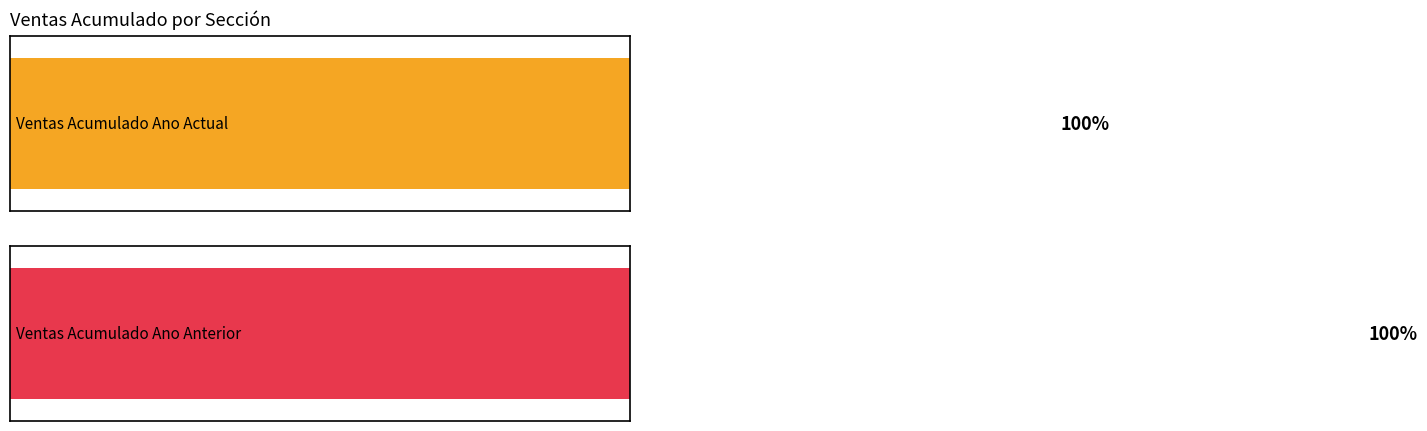

The Ventas Acumulado Ano Actual series shows 37 at CORONITA. True or false?

False